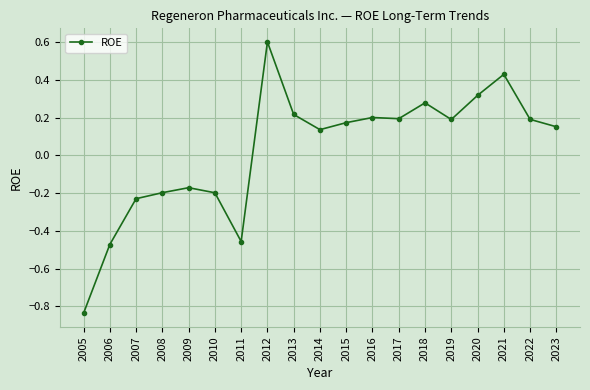

Is it true that the value at 2008 is -0.3?

False